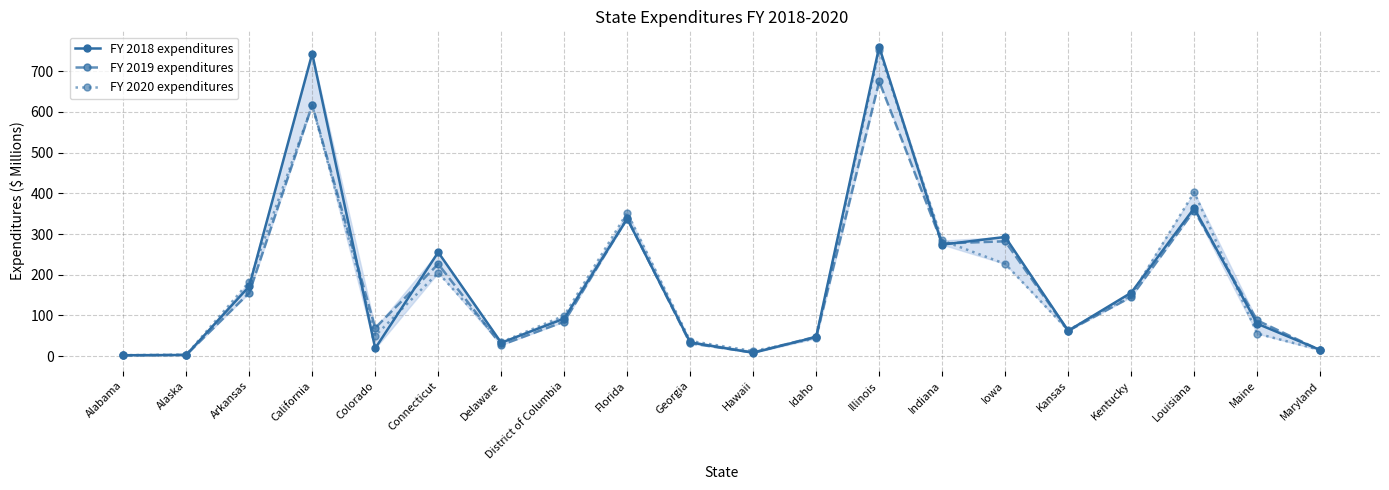

Is this an area chart (filled region under the line)?

No